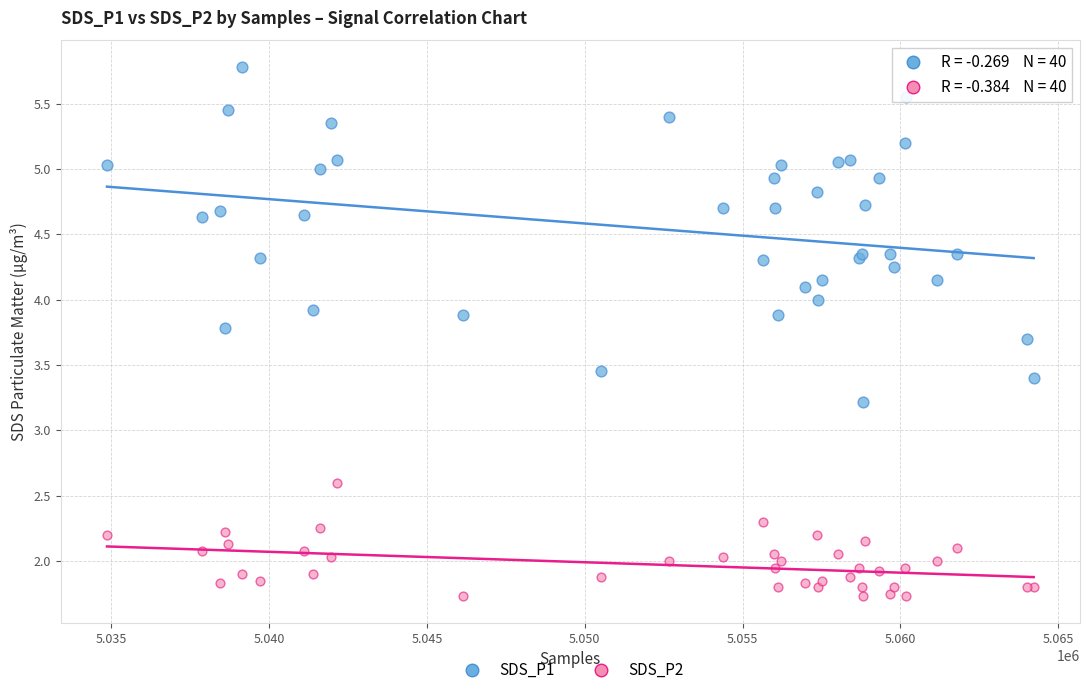

What is the X range (max minus min) for the scatter plot?

29359.0